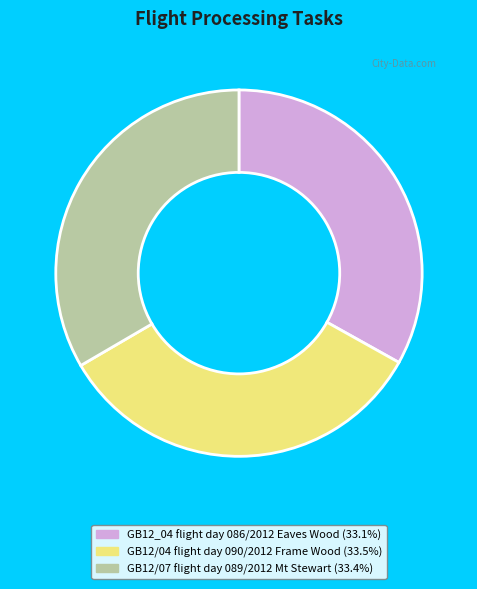

How many slices are in this pie chart?

3